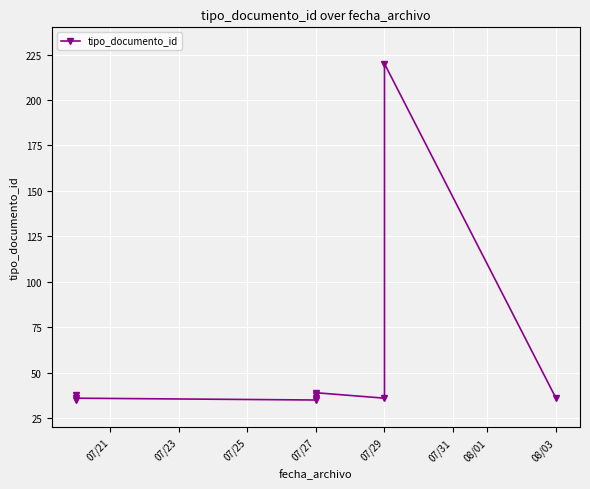

True or false: the data has more than 1 interior local peaks.

True